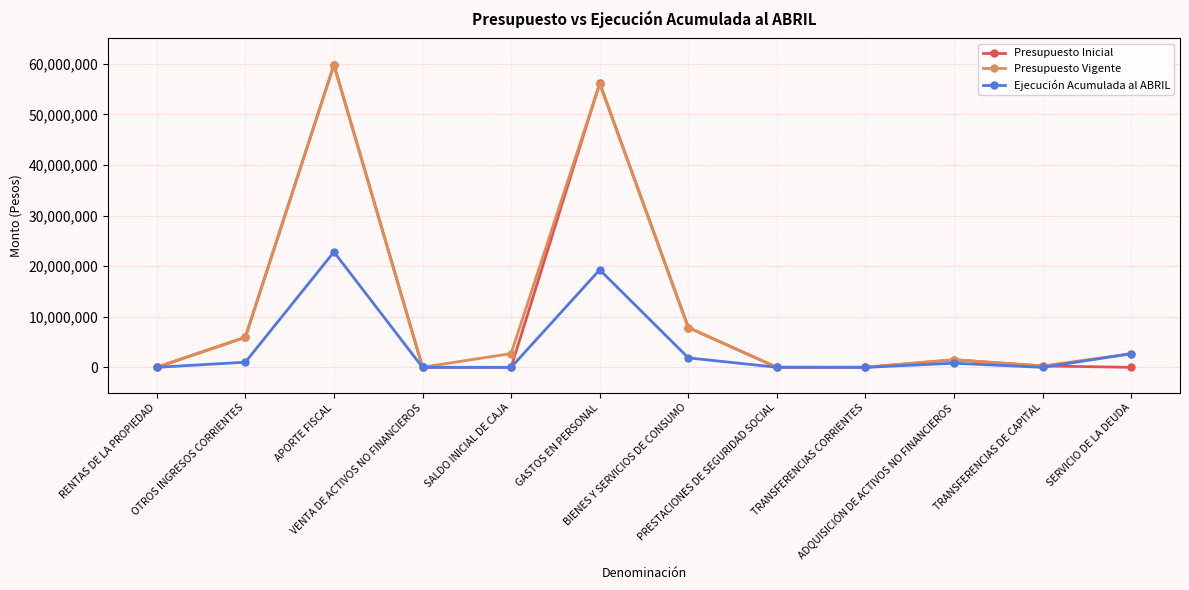

What is the maximum value shown in the chart?

59792651